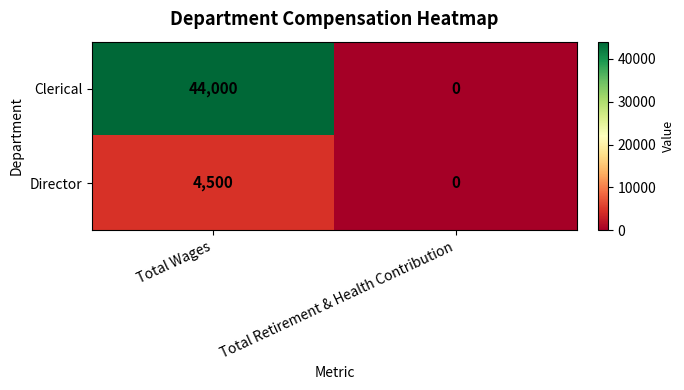

What is the average value of the Clerical series?

22000